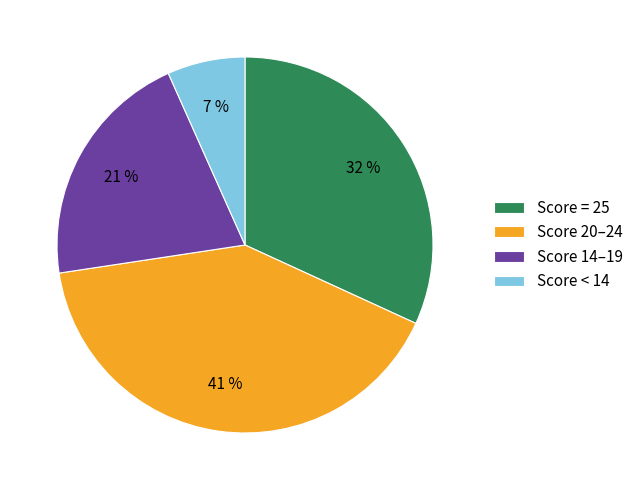

Which category has the smallest portion of the pie?

Score < 14